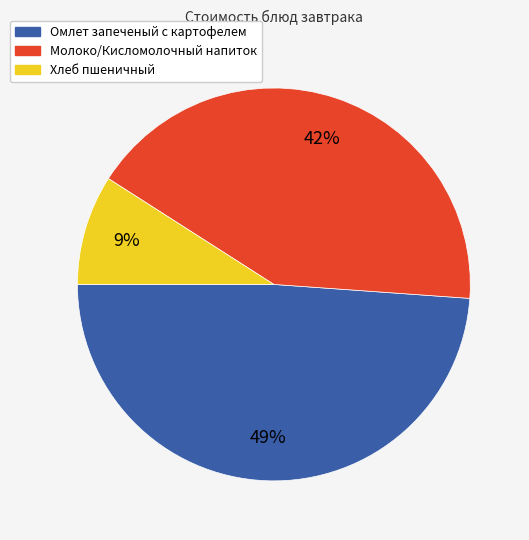

Combined, do Молоко/Кисломолочный напиток and Хлеб пшеничный account for over 50%?

Yes